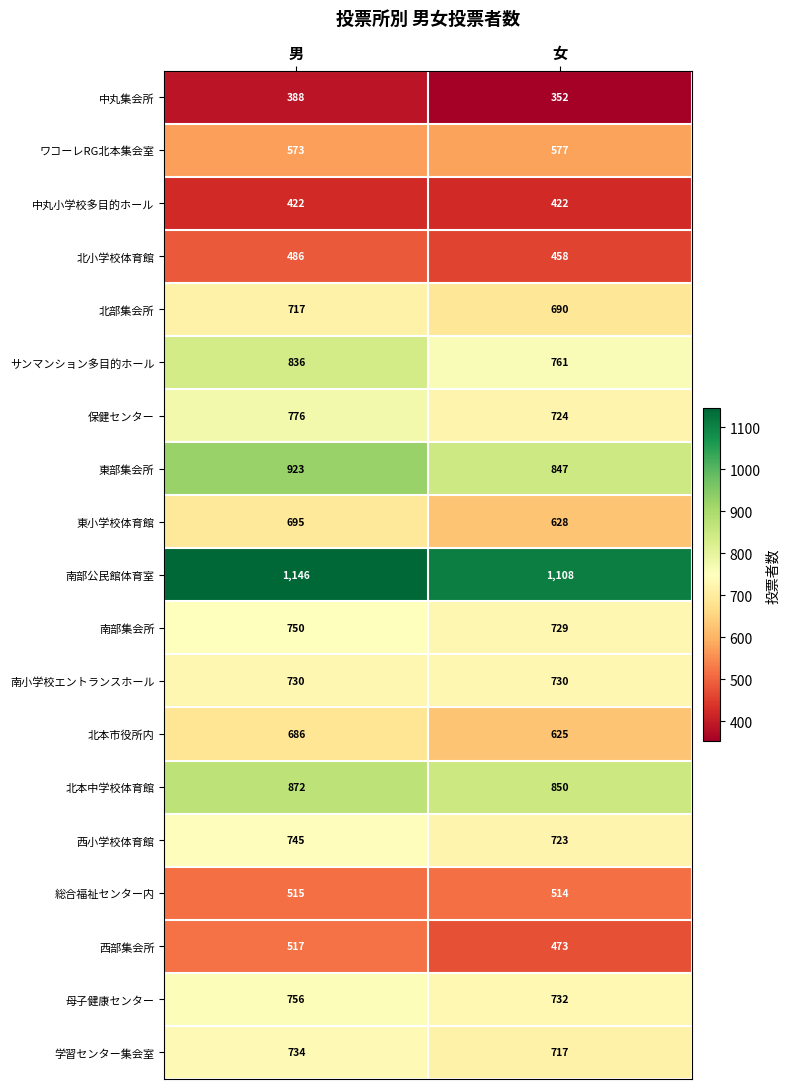

At how many categories does at least one series exceed 774?

2